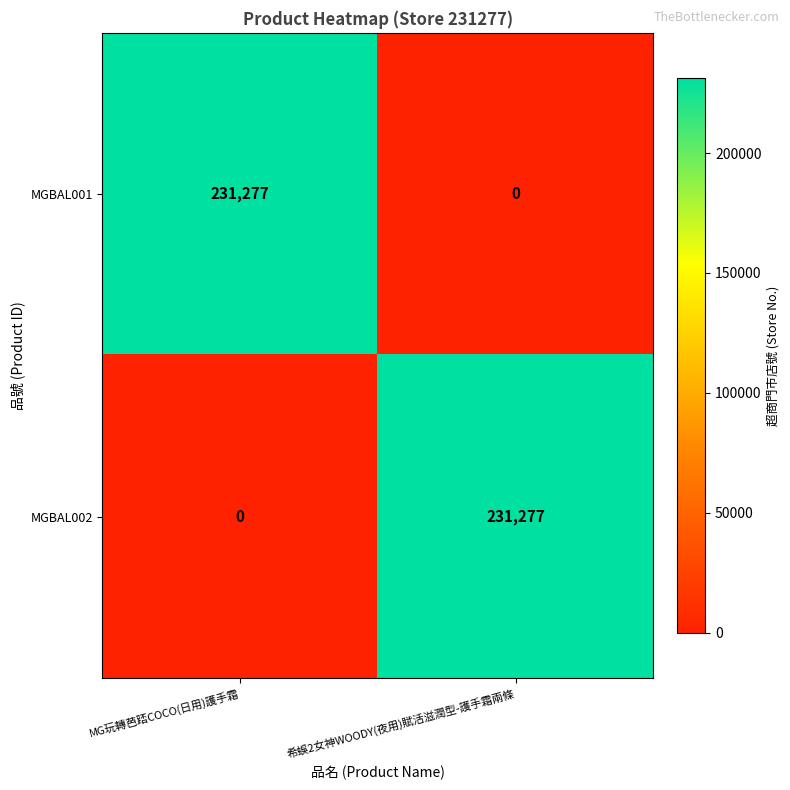

List the labels in order of MGBAL001 value, smallest first.

希蜈2女神WOODY(夜用)賦活滋潤型-護手霜兩條, MG玩轉芭踎COCO(日用)護手霜